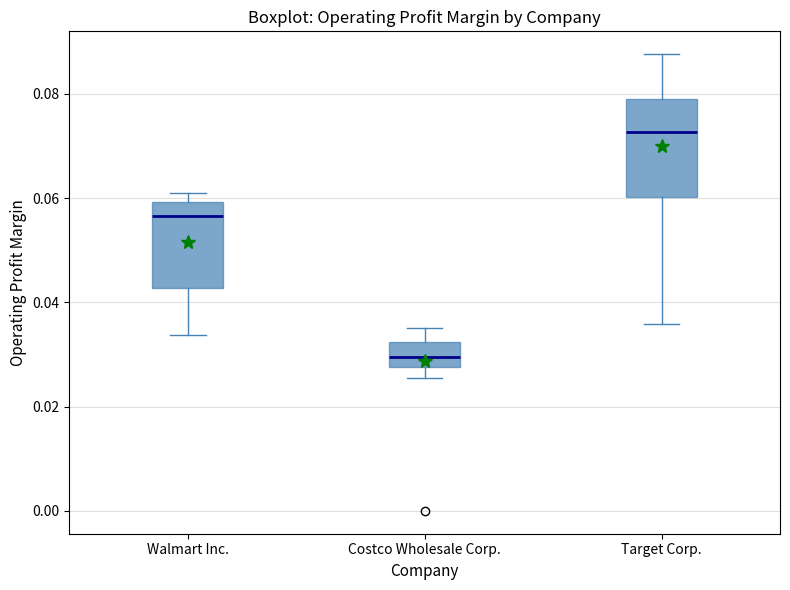

Which box's median line is the highest?

Target Corp.